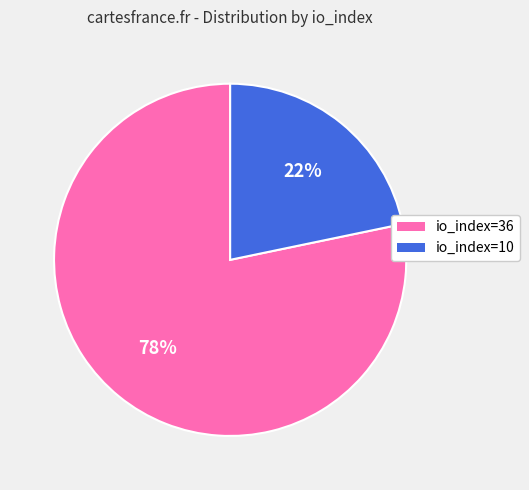

To the nearest percent, what portion does io_index=36 represent?

78%